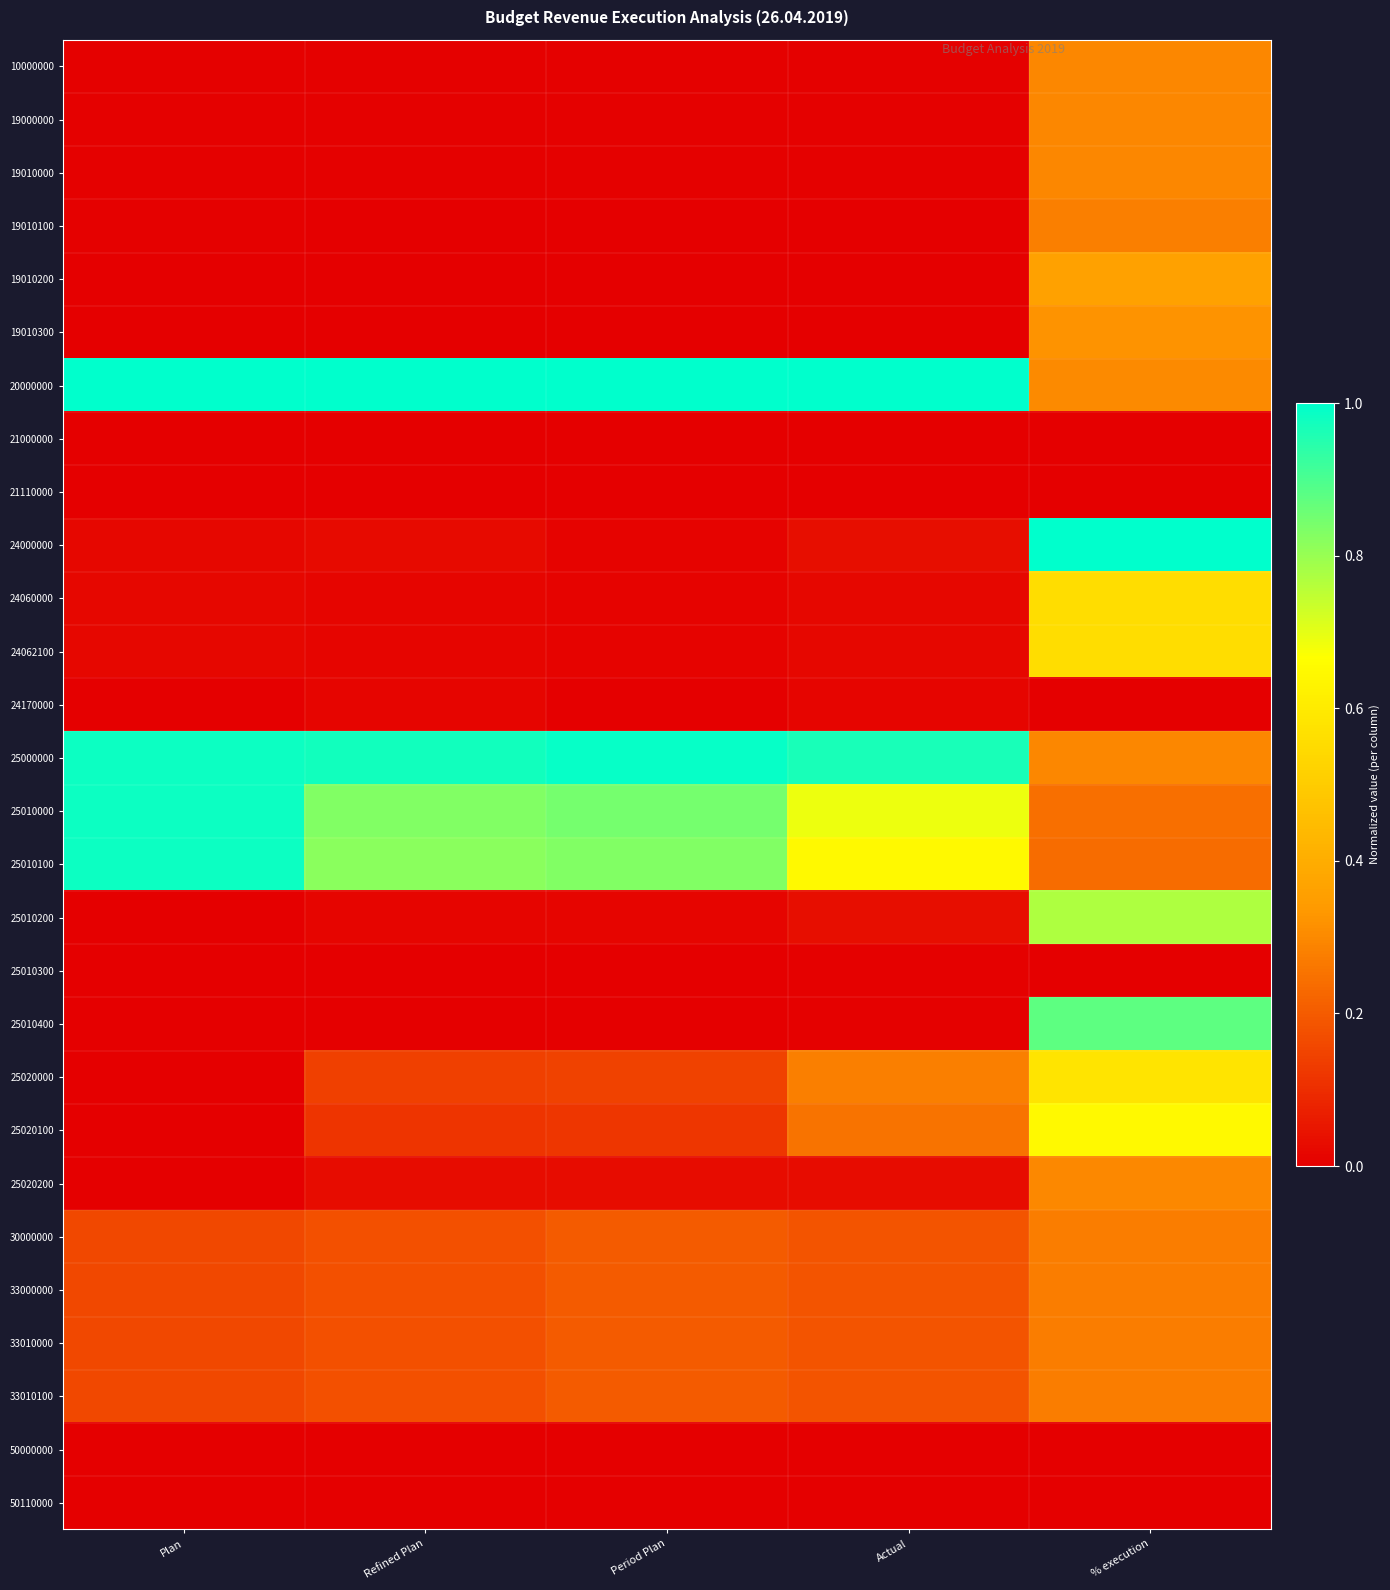

Reading right to left, what are all the values shown in this chart?

10000000: % execution=0.3	Actual=0.0	Period Plan=0.0	Refined Plan=0.0	Plan=0.0
19000000: % execution=0.3	Actual=0.0	Period Plan=0.0	Refined Plan=0.0	Plan=0.0
19010000: % execution=0.3	Actual=0.0	Period Plan=0.0	Refined Plan=0.0	Plan=0.0
19010100: % execution=0.3	Actual=0.0	Period Plan=0.0	Refined Plan=0.0	Plan=0.0
19010200: % execution=0.4	Actual=0.0	Period Plan=0.0	Refined Plan=0.0	Plan=0.0
19010300: % execution=0.3	Actual=0.0	Period Plan=0.0	Refined Plan=0.0	Plan=0.0
20000000: % execution=0.3	Actual=1.0	Period Plan=1.0	Refined Plan=1.0	Plan=1.0
21000000: % execution=0.0	Actual=0.0	Period Plan=0.0	Refined Plan=0.0	Plan=0.0
21110000: % execution=0.0	Actual=0.0	Period Plan=0.0	Refined Plan=0.0	Plan=0.0
24000000: % execution=1.0	Actual=0.0	Period Plan=0.0	Refined Plan=0.0	Plan=0.0
24060000: % execution=0.6	Actual=0.0	Period Plan=0.0	Refined Plan=0.0	Plan=0.0
24062100: % execution=0.6	Actual=0.0	Period Plan=0.0	Refined Plan=0.0	Plan=0.0
24170000: % execution=0.0	Actual=0.0	Period Plan=0.0	Refined Plan=0.0	Plan=0.0
25000000: % execution=0.3	Actual=1.0	Period Plan=1.0	Refined Plan=1.0	Plan=1.0
25010000: % execution=0.2	Actual=0.7	Period Plan=0.8	Refined Plan=0.8	Plan=1.0
25010100: % execution=0.2	Actual=0.6	Period Plan=0.8	Refined Plan=0.8	Plan=1.0
25010200: % execution=0.8	Actual=0.0	Period Plan=0.0	Refined Plan=0.0	Plan=0.0
25010300: % execution=0.0	Actual=0.0	Period Plan=0.0	Refined Plan=0.0	Plan=0.0
25010400: % execution=0.9	Actual=0.0	Period Plan=0.0	Refined Plan=0.0	Plan=0.0
25020000: % execution=0.6	Actual=0.3	Period Plan=0.1	Refined Plan=0.1	Plan=0.0
25020100: % execution=0.6	Actual=0.3	Period Plan=0.1	Refined Plan=0.1	Plan=0.0
25020200: % execution=0.3	Actual=0.0	Period Plan=0.0	Refined Plan=0.0	Plan=0.0
30000000: % execution=0.3	Actual=0.2	Period Plan=0.2	Refined Plan=0.2	Plan=0.2
33000000: % execution=0.3	Actual=0.2	Period Plan=0.2	Refined Plan=0.2	Plan=0.2
33010000: % execution=0.3	Actual=0.2	Period Plan=0.2	Refined Plan=0.2	Plan=0.2
33010100: % execution=0.3	Actual=0.2	Period Plan=0.2	Refined Plan=0.2	Plan=0.2
50000000: % execution=0.0	Actual=0.0	Period Plan=0.0	Refined Plan=0.0	Plan=0.0
50110000: % execution=0.0	Actual=0.0	Period Plan=0.0	Refined Plan=0.0	Plan=0.0